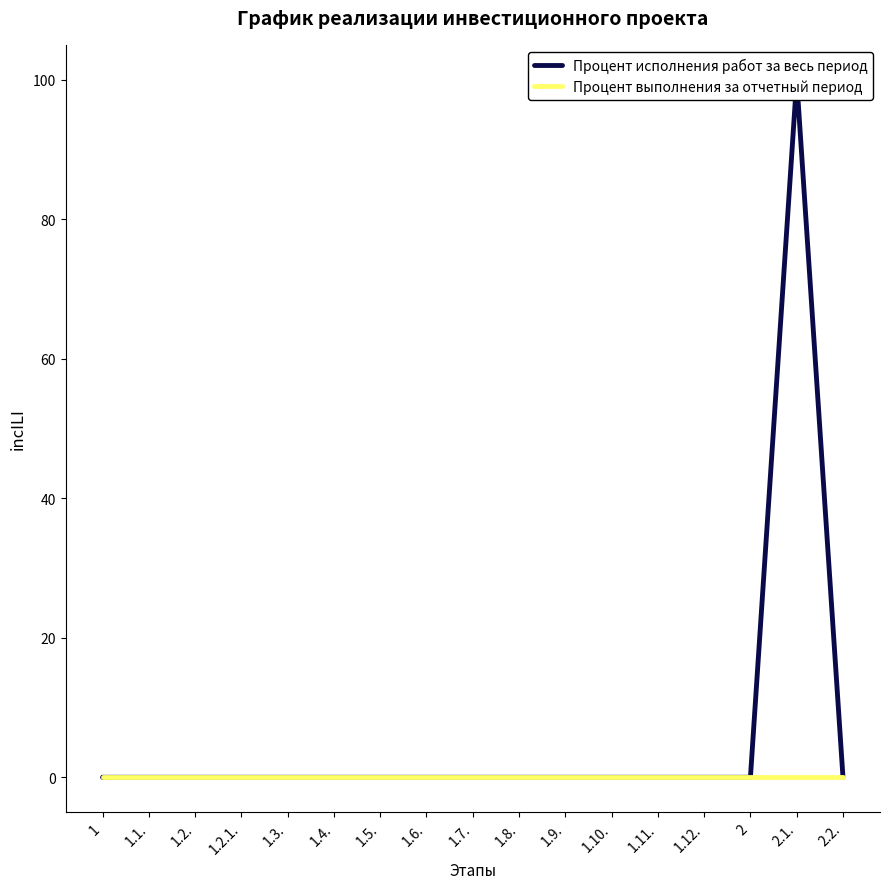

What are all the series names shown in the legend?

Процент исполнения работ за весь период, Процент выполнения за отчетный период